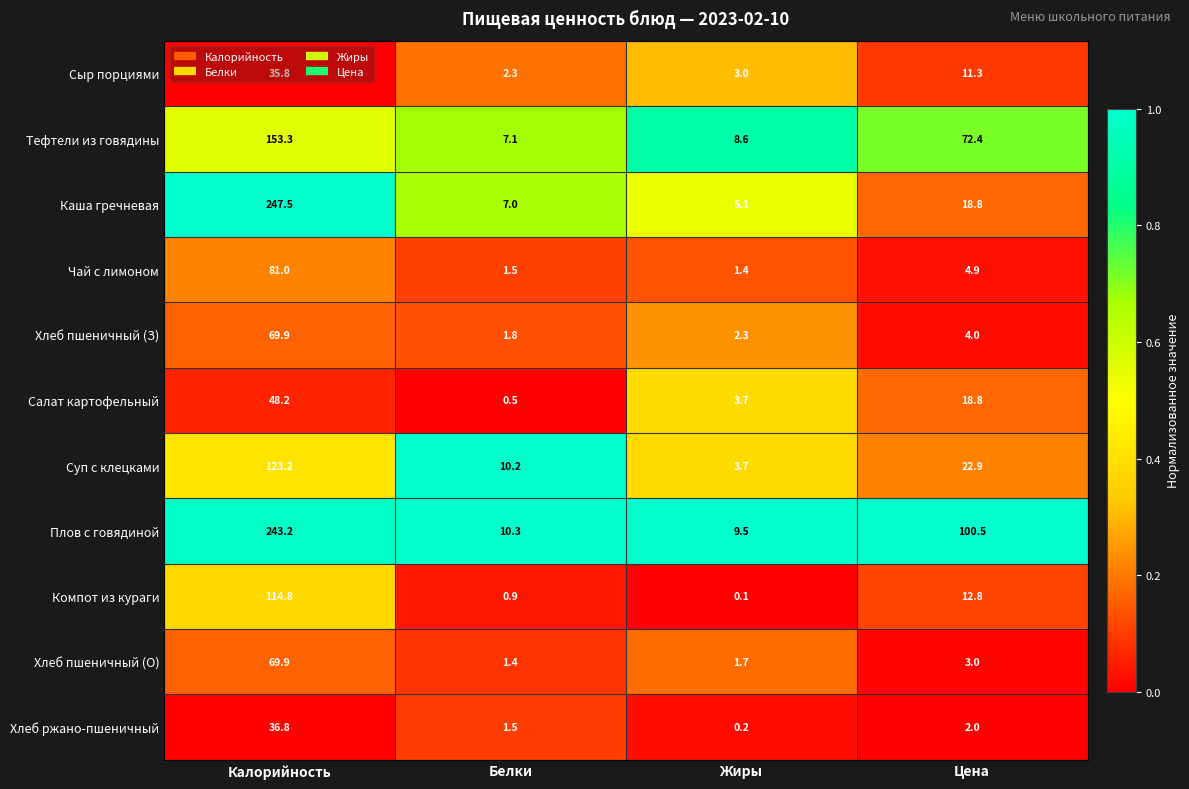

Between Белки and Жиры, which series saw the biggest shift?

Суп с клецками